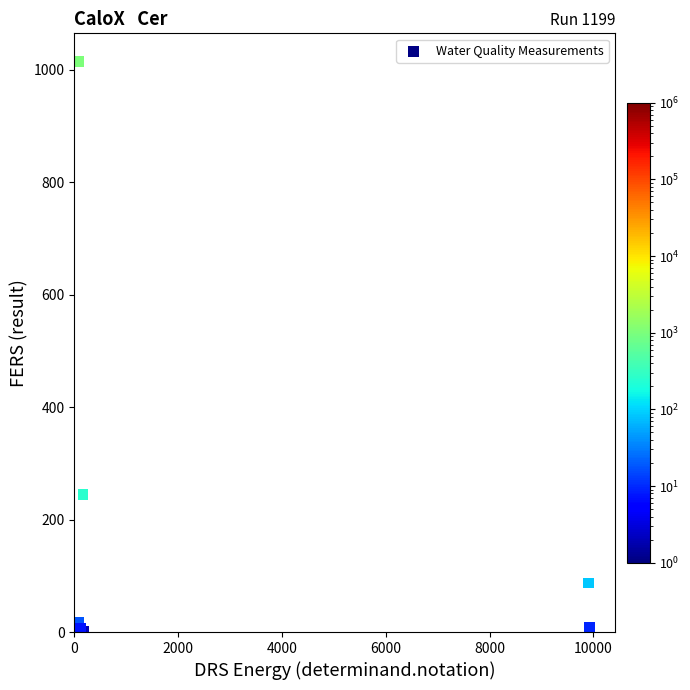

What Y value in the scatter plot is closest to 507?

245.0